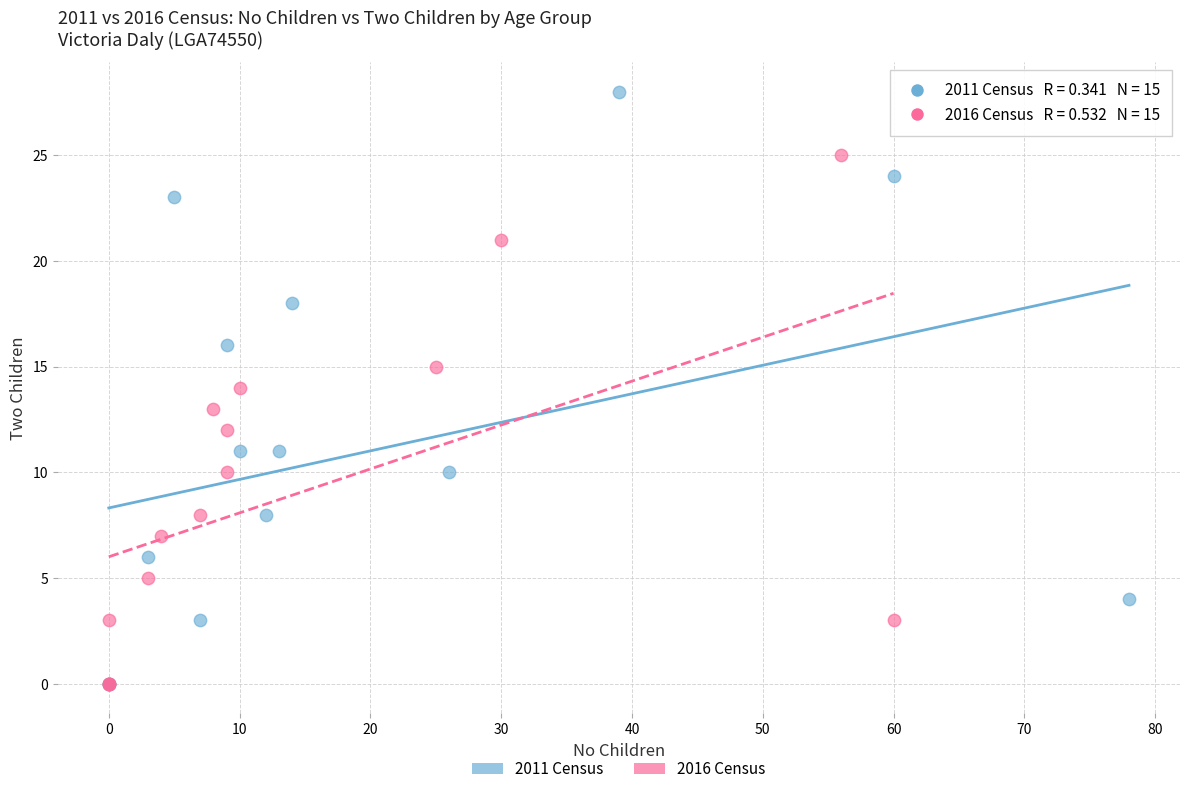

Which series has the largest Y range (max minus min)?

2011 Census